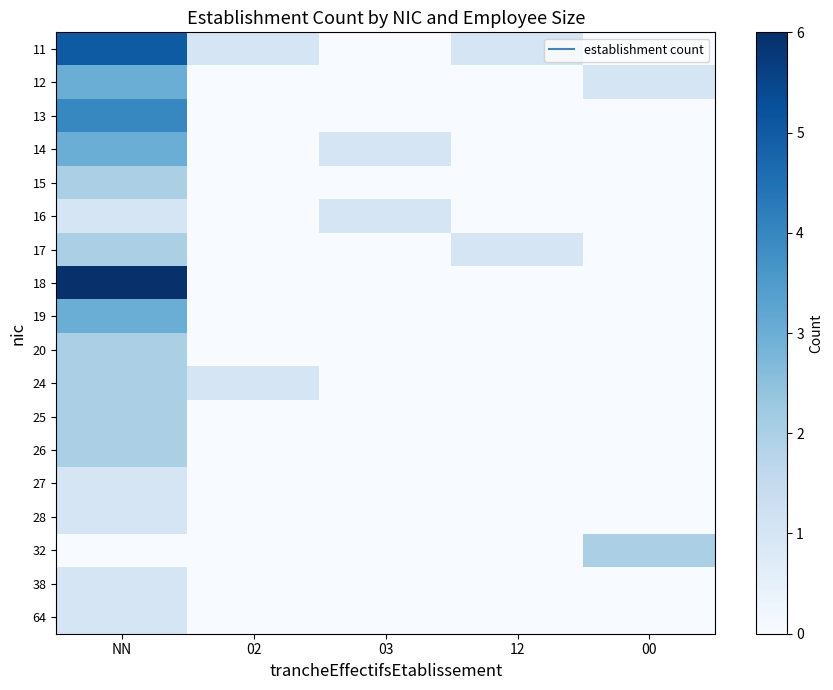

What is the total value across all series at 03?

2